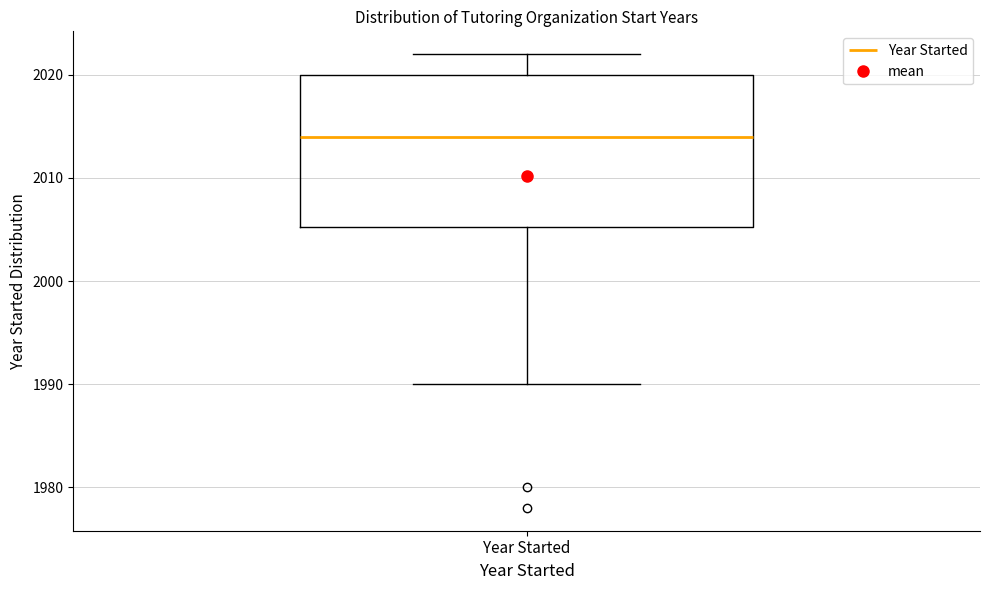

Where does the median line of the box for Year Started sit on the y-axis? The values are not printed on the chart, so give them approximately, as read against the axis.

2014